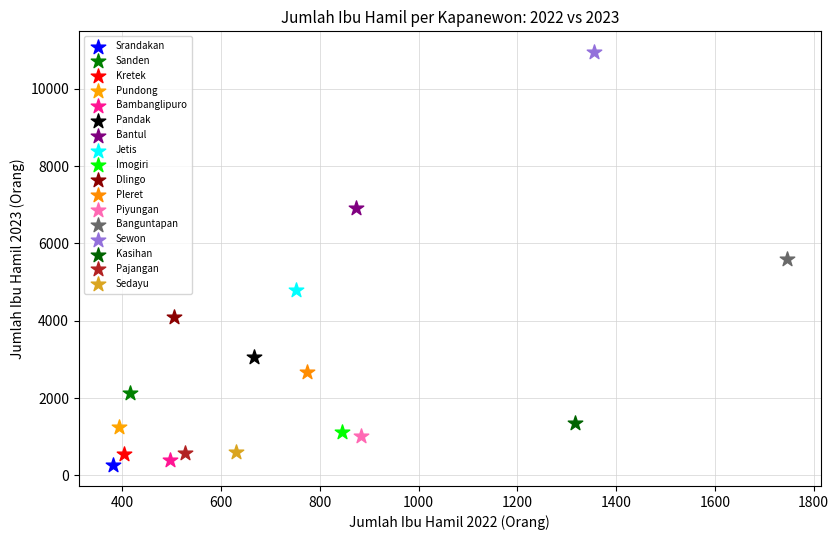

Which series reaches the maximum Y coordinate?

Sewon